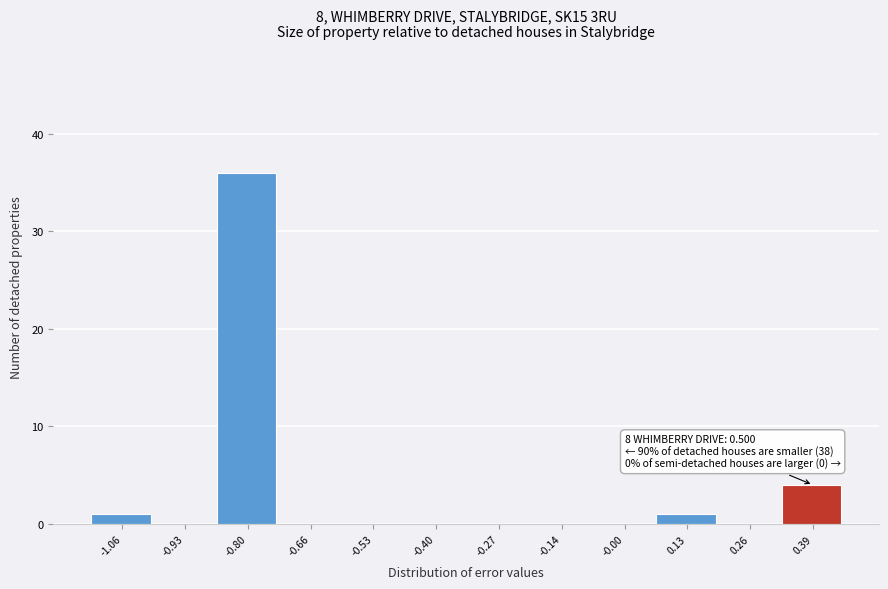

Reading left to right, transcribe all the data shown in this chart.

-1.06=1	-0.93=0	-0.80=36	-0.66=0	-0.53=0	-0.40=0	-0.27=0	-0.14=0	-0.00=0	0.13=1	0.26=0	0.39=4